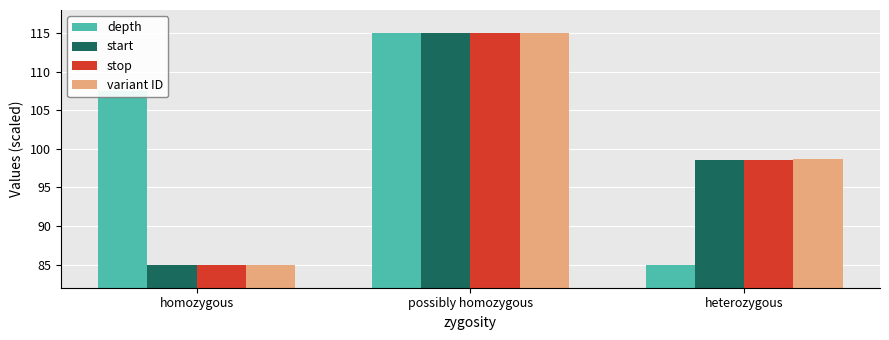

Is it true that depth equals 107.5 at homozygous?

True